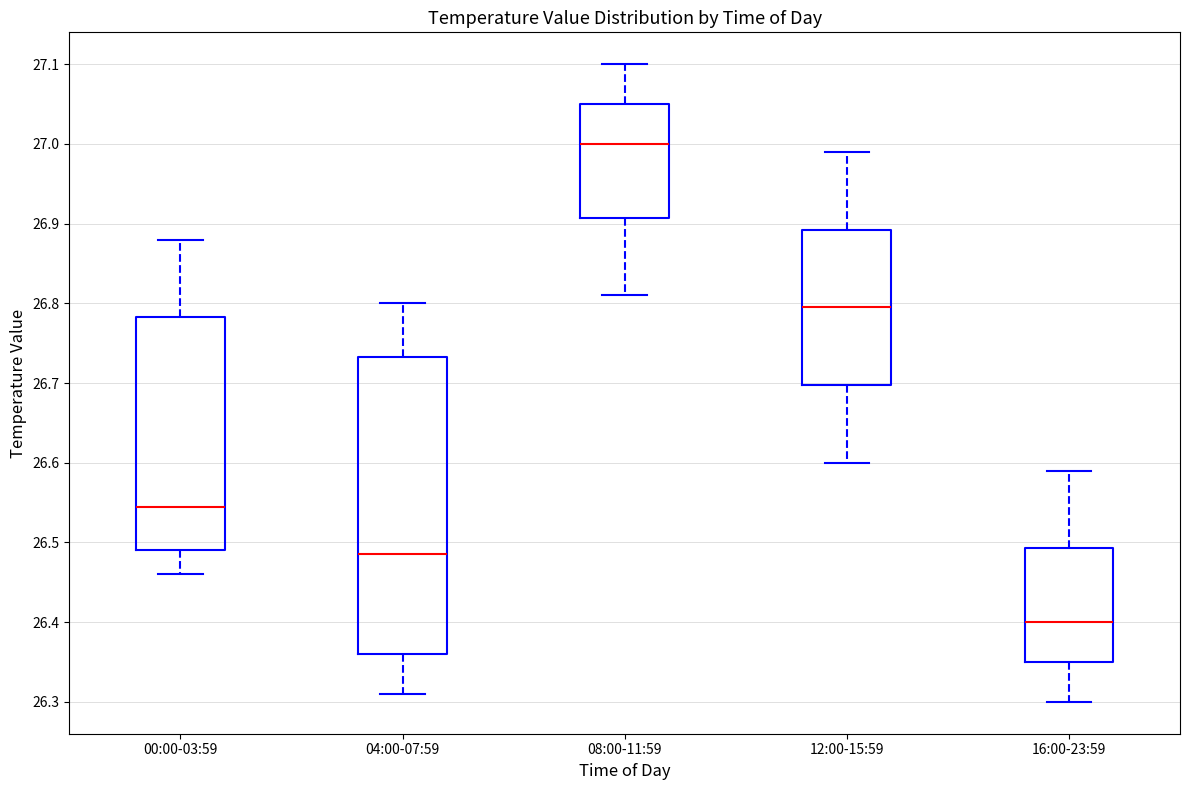

Reading left to right, transcribe this box plot: for each box, give where its median line is, the range the box spans, and where its two whiskers end, as read against the y-axis. The values are not printed on the chart, so give them approximately, as read against the axis.

00:00-03:59: median 26.55, box 26.49 to 26.78, whiskers 26.46 to 26.88
04:00-07:59: median 26.49, box 26.36 to 26.73, whiskers 26.31 to 26.80
08:00-11:59: median 27.00, box 26.91 to 27.05, whiskers 26.81 to 27.10
12:00-15:59: median 26.80, box 26.70 to 26.89, whiskers 26.60 to 26.99
16:00-23:59: median 26.40, box 26.35 to 26.49, whiskers 26.30 to 26.59